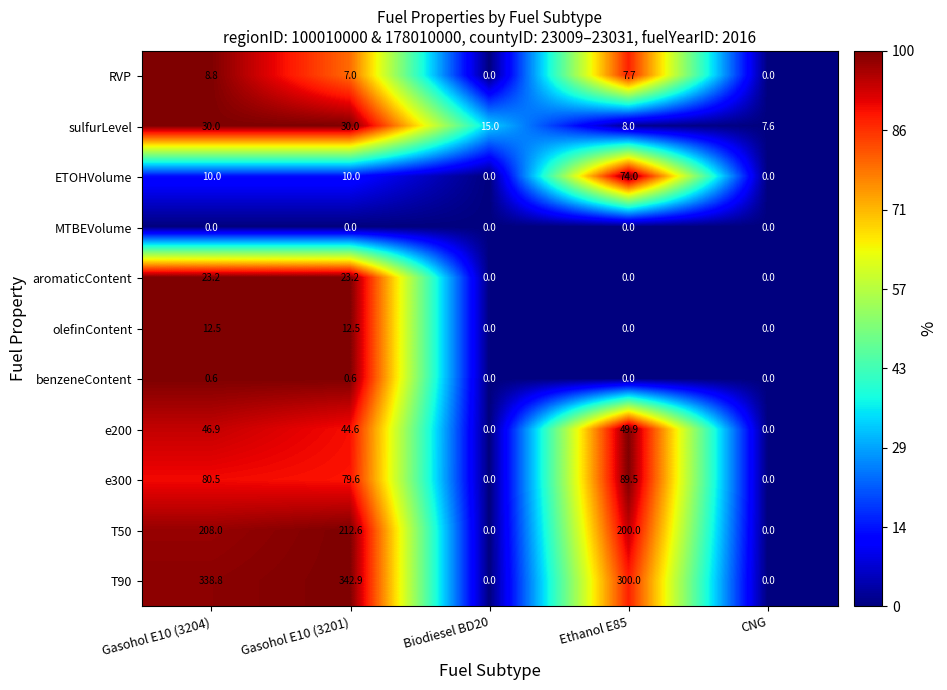

Is it true that benzeneContent equals 0.6 at Gasohol E10 (3204)?

True